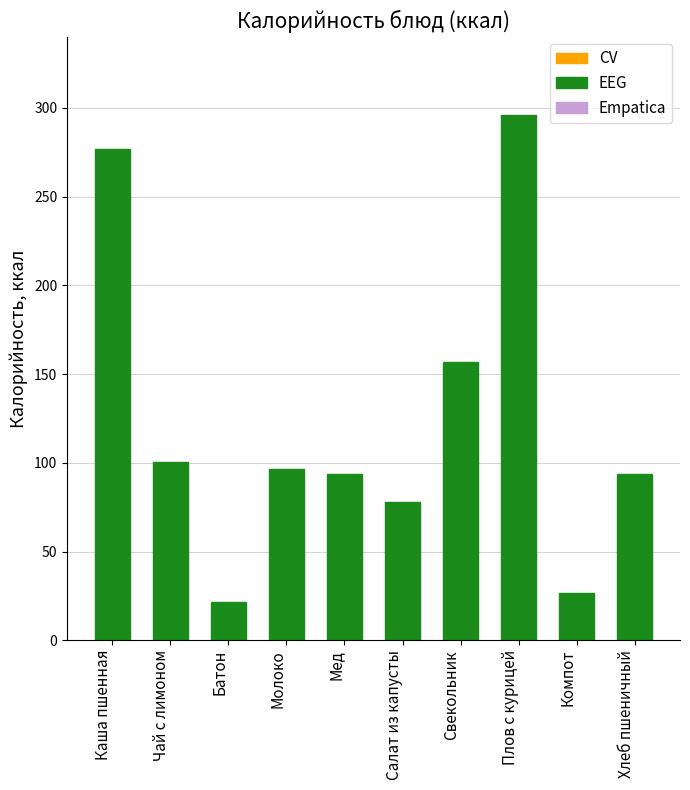

How many data points are above 96?

5